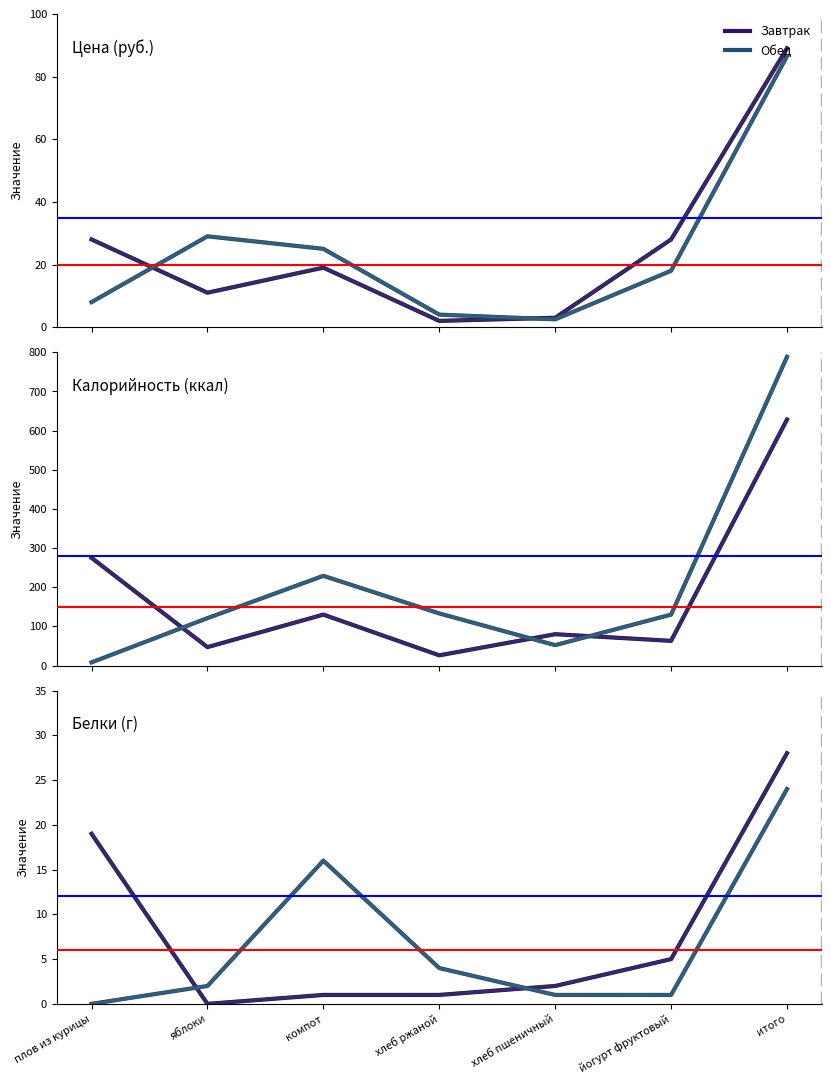

Is the value of Обед at плов из курицы greater than the value of Завтрак at хлеб пшеничный?

No